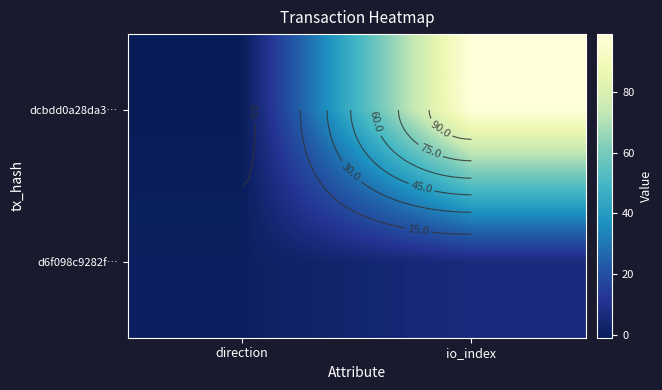

At which label does d6f098c9282f… reach its peak?

io_index